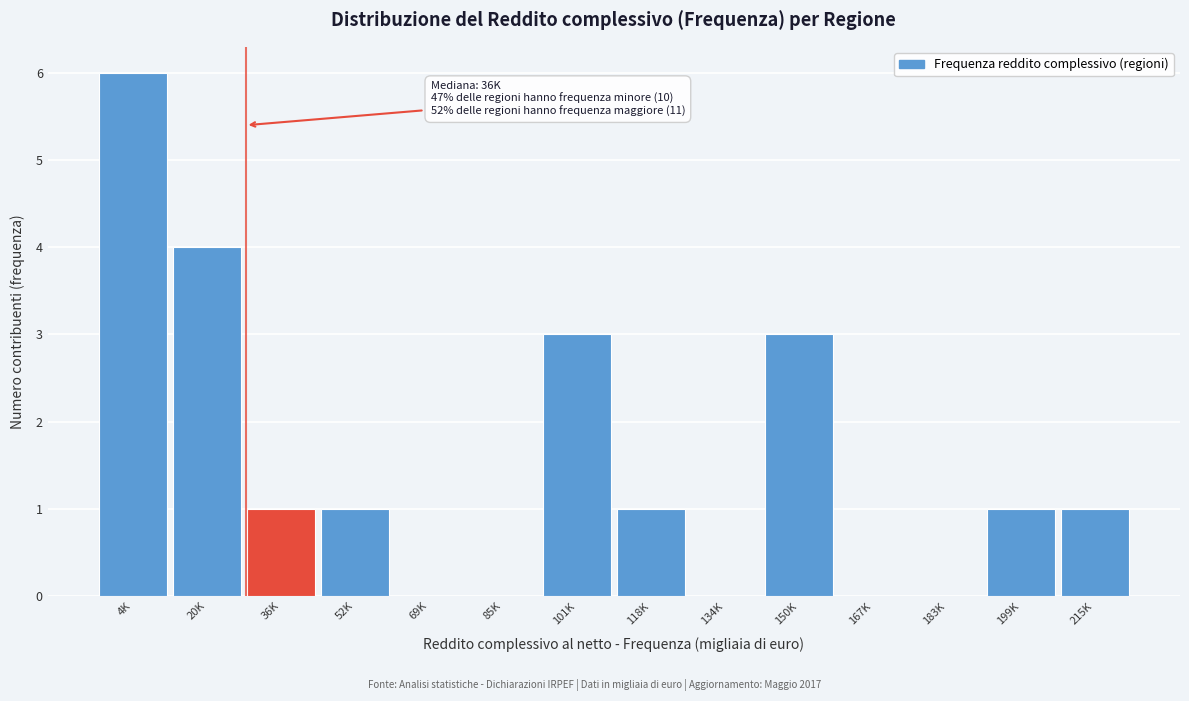

Reading left to right, what are all the values shown in this chart?

4K=6	20K=4	36K=1	52K=1	69K=0	85K=0	101K=3	118K=1	134K=0	150K=3	167K=0	183K=0	199K=1	215K=1